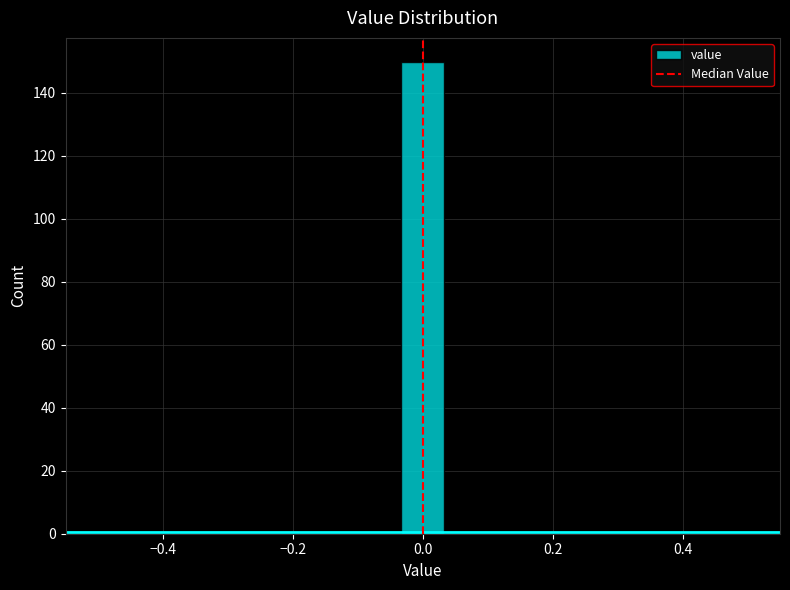

Read against the x-axis, roughly where is the centre of the tallest bar?

0.00